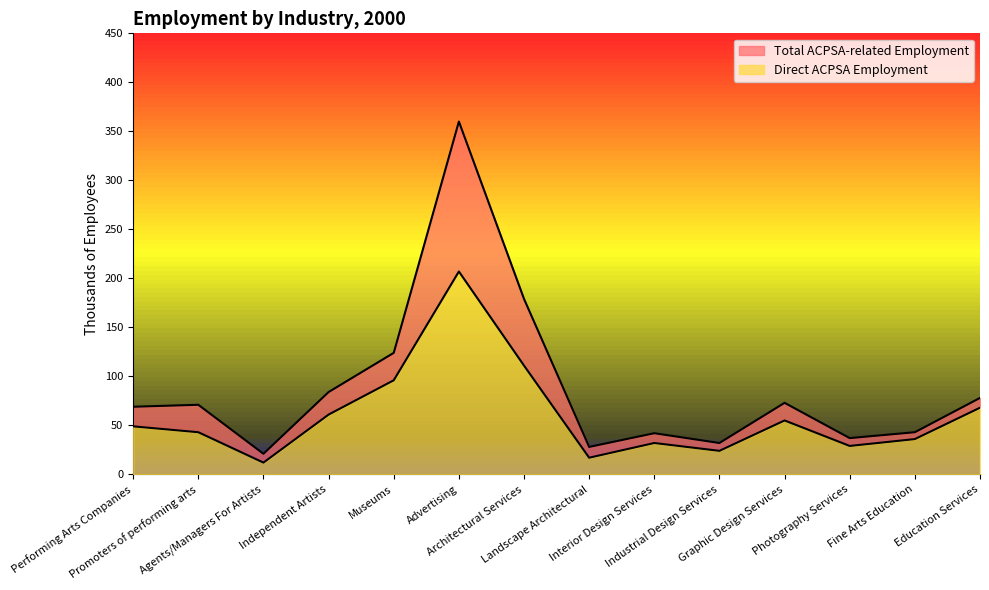

Rank the series by their maximum value, from highest to lowest.

Total ACPSA-related Employment, Direct ACPSA Employment